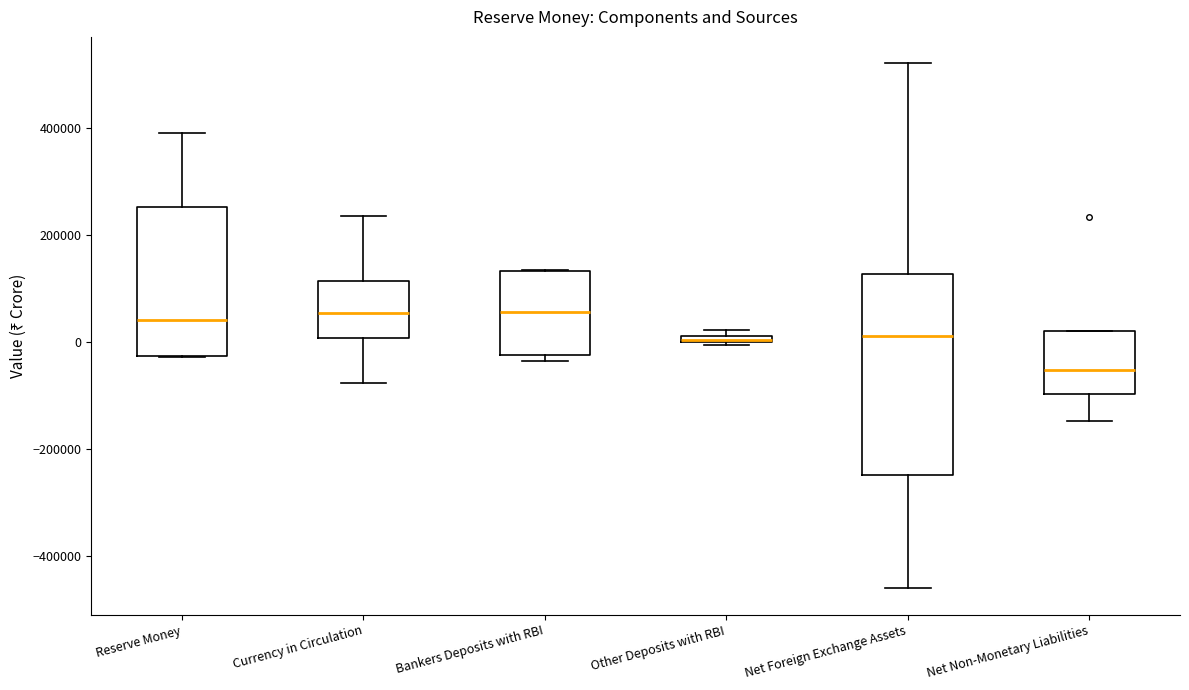

Comparing the boxes themselves (not the whiskers), which one is the tallest?

Net Foreign Exchange Assets